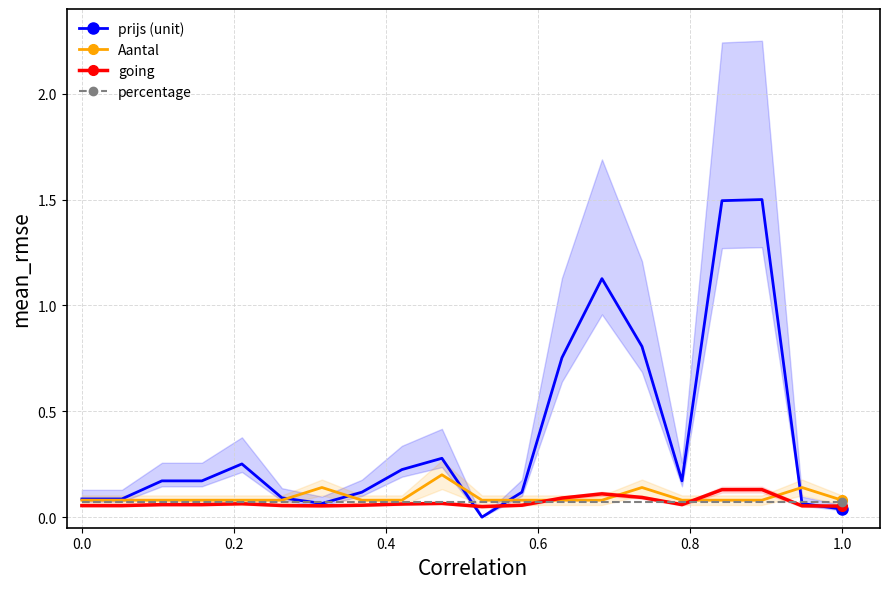

In Aantal, how many points are higher than both neighbors (excluding endpoints)?

4